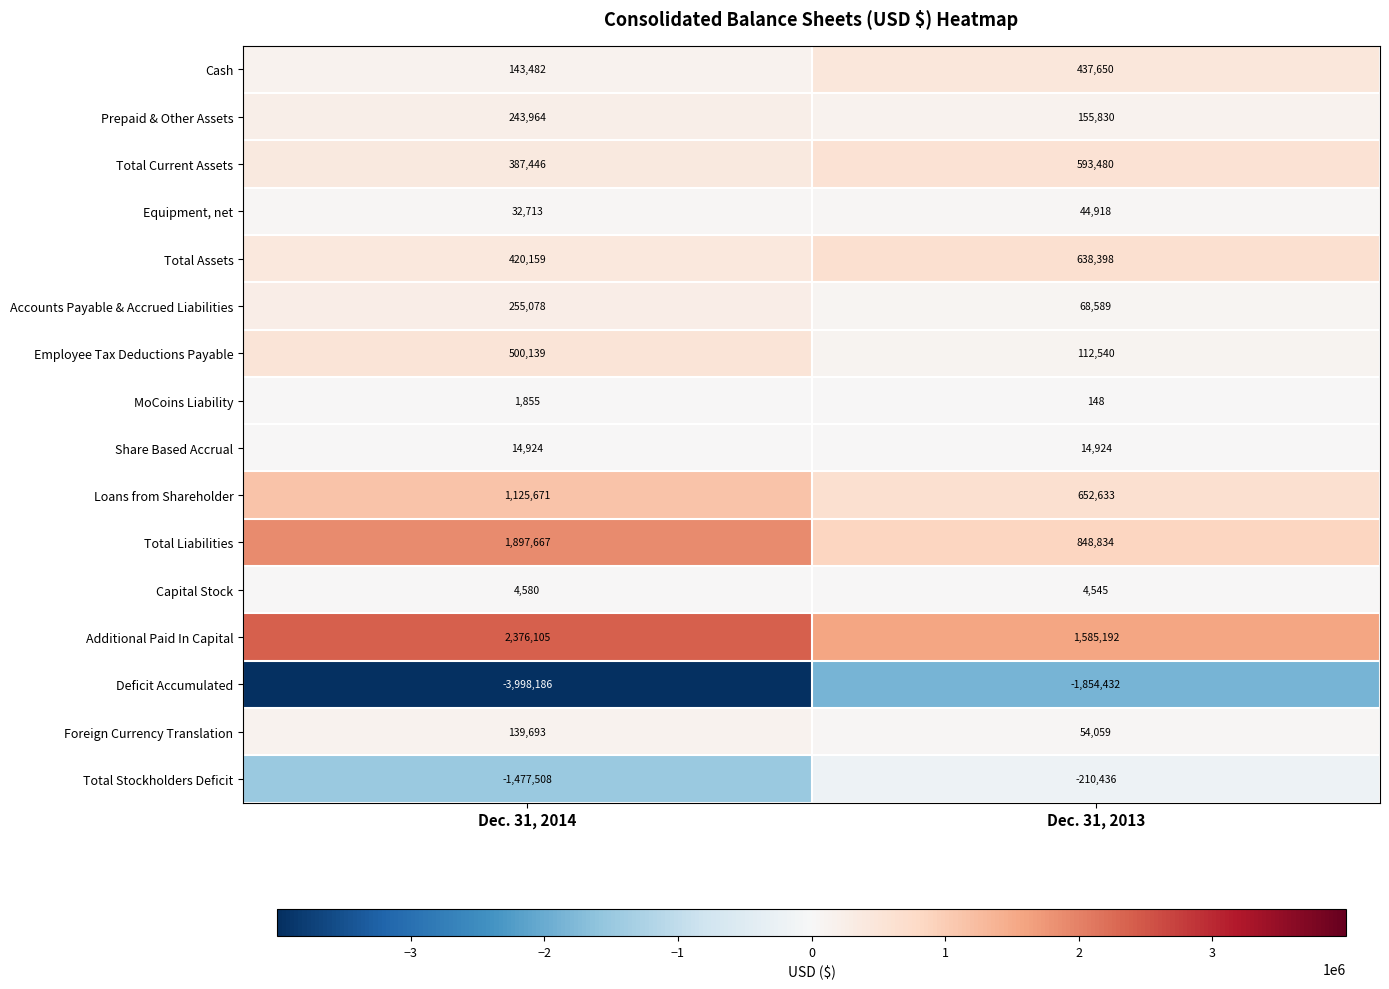

Which series has the largest total across all categories?

Additional Paid In Capital